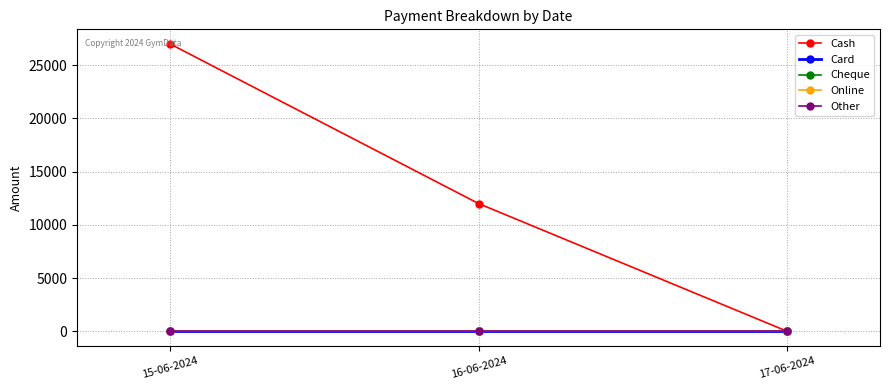

Is this an area chart (filled region under the line)?

No